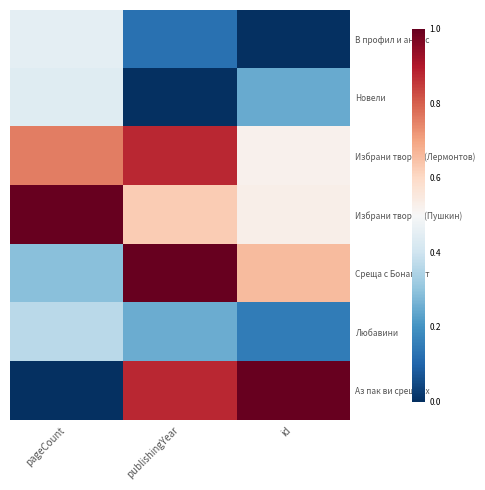

What is the greatest value displayed?

1.0